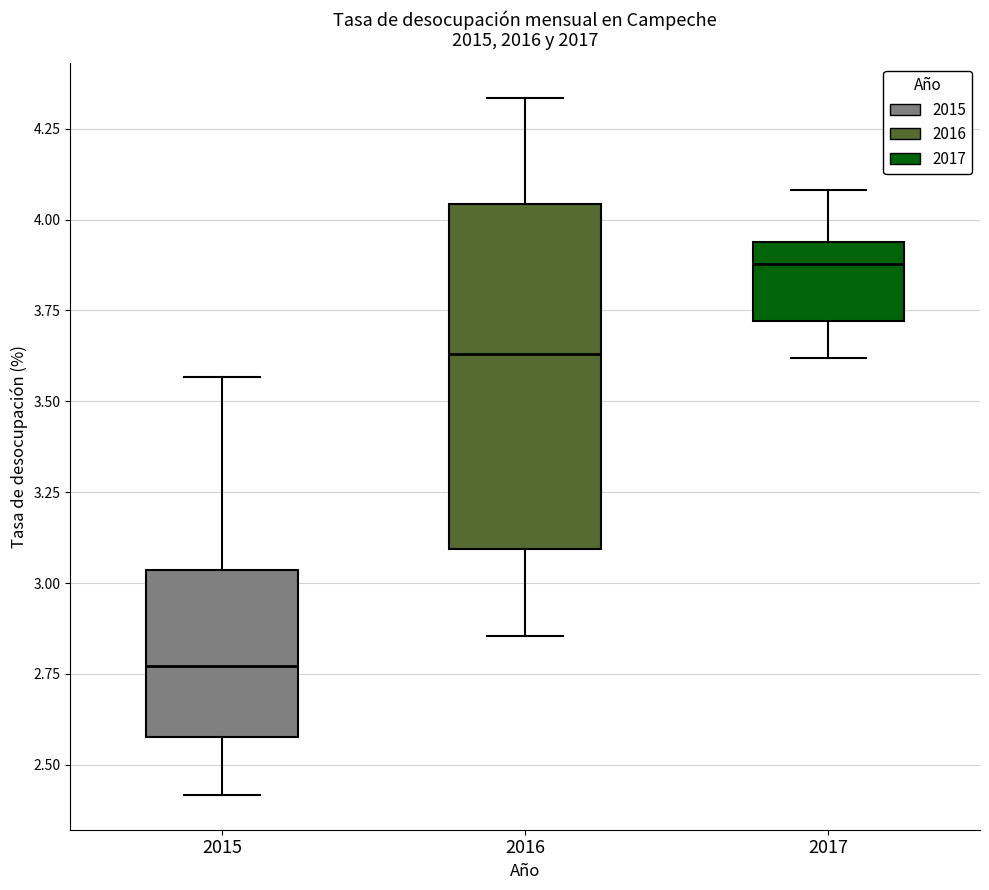

Which box has the lowest median line?

2015